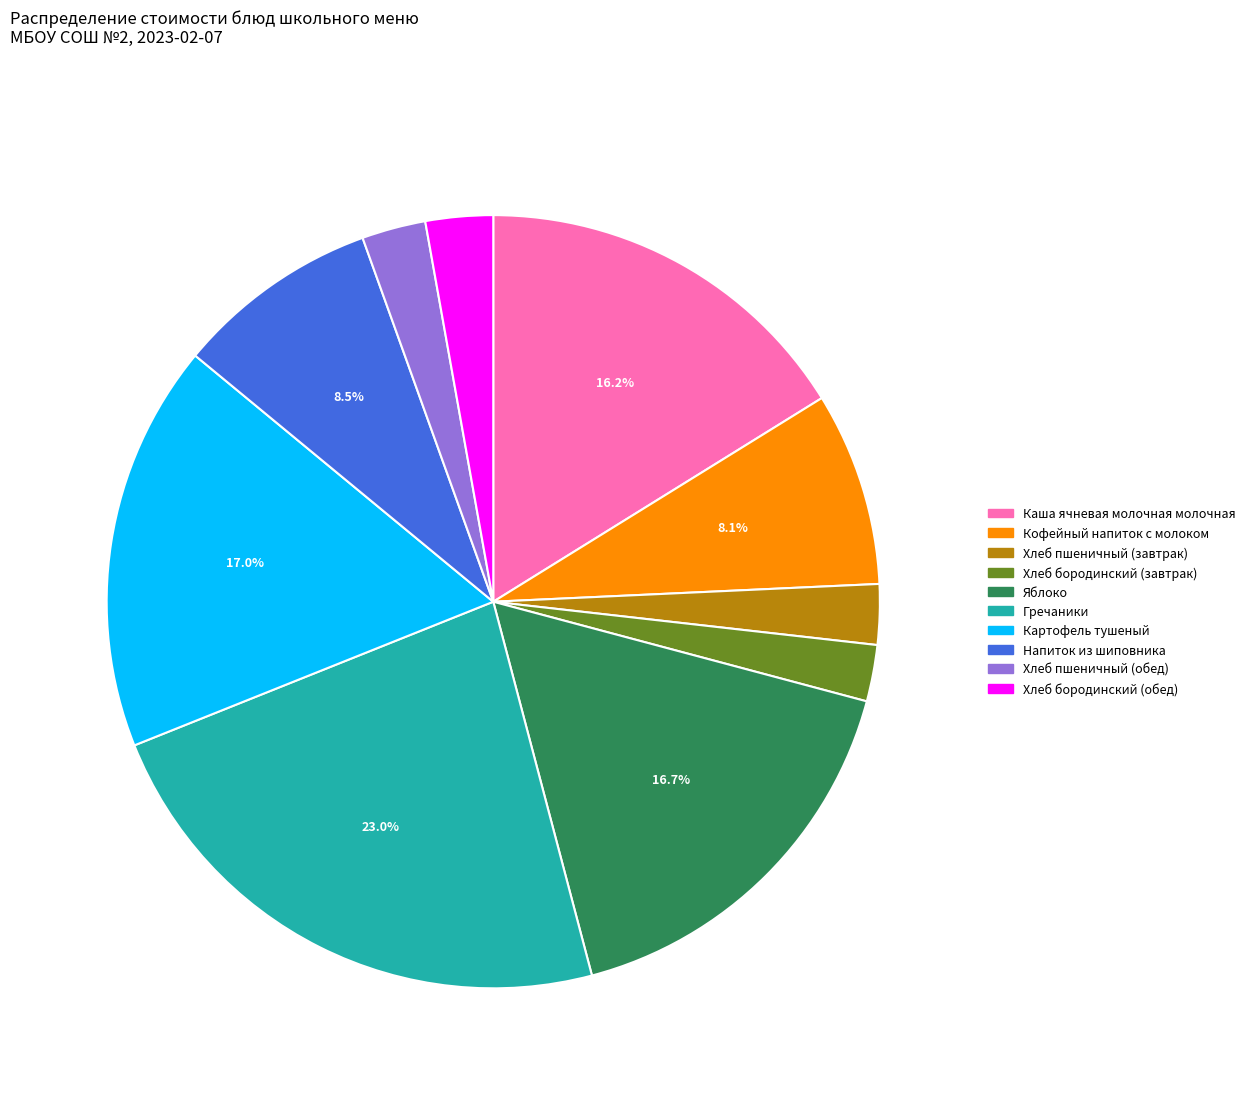

To the nearest percent, what is the difference between the Кофейный напиток с молоком and Хлеб пшеничный (обед) slice percentages?

5%